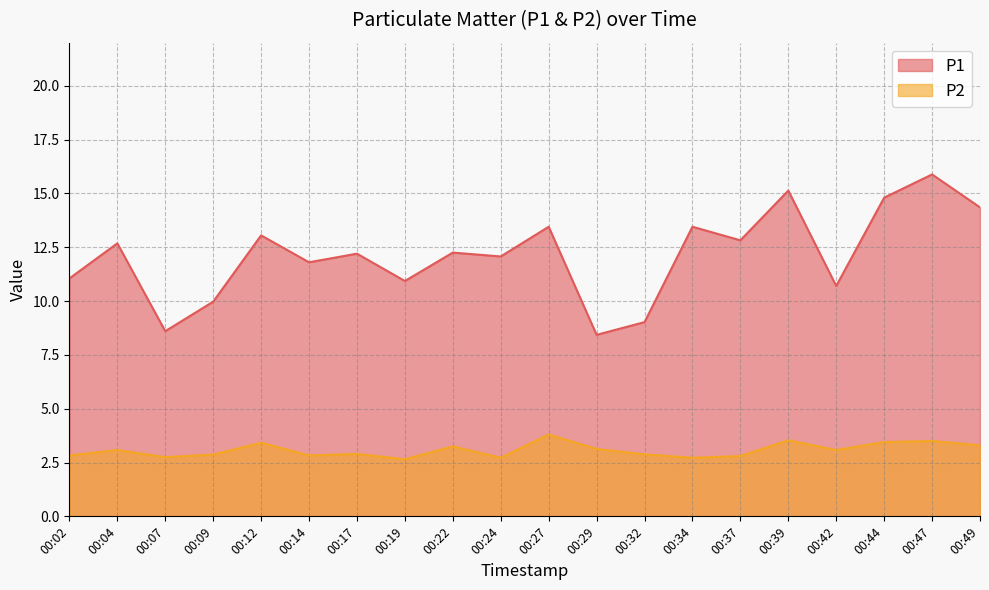

Between 00:27 and 00:32, which is larger?

00:27